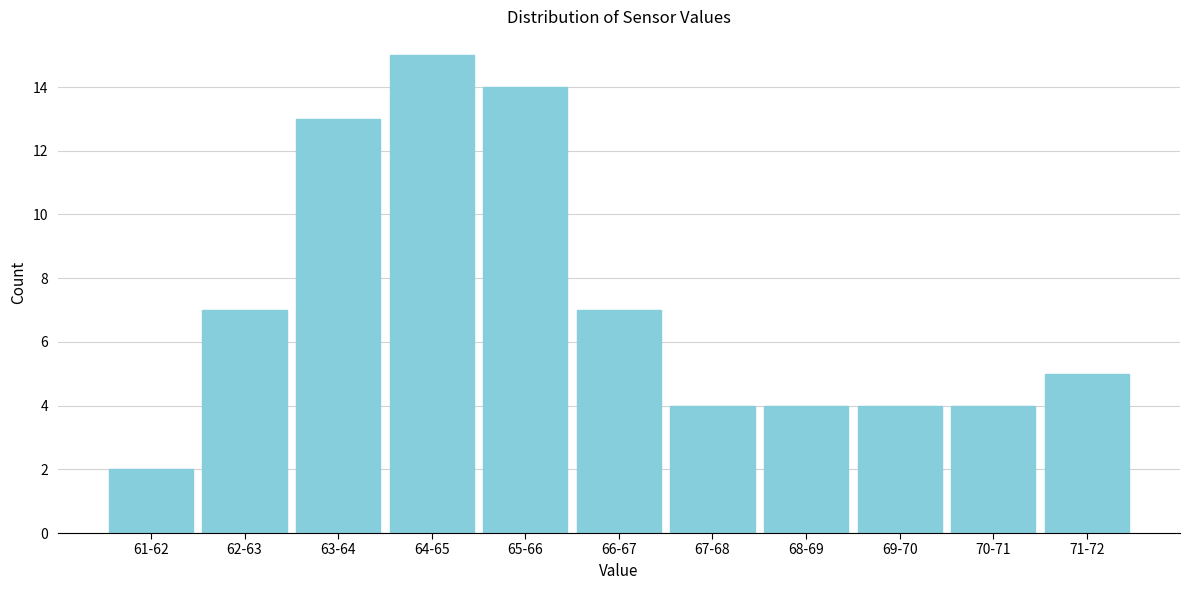

Reading left to right, transcribe all the data shown in this chart.

2	7	13	15	14	7	4	4	4	4	5